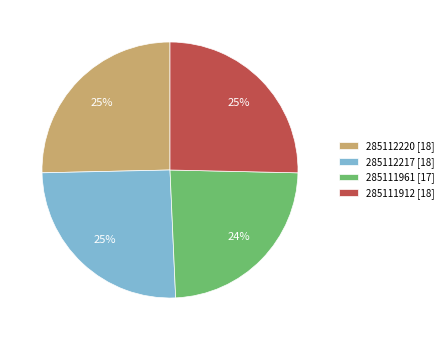

Is there any slice that represents more than half of the pie?

No